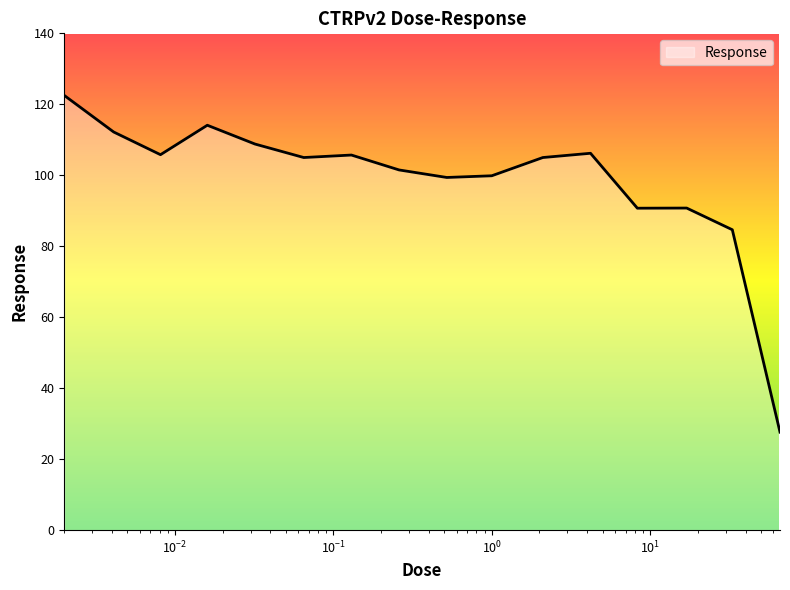

What is the maximum value shown in the chart?

122.5